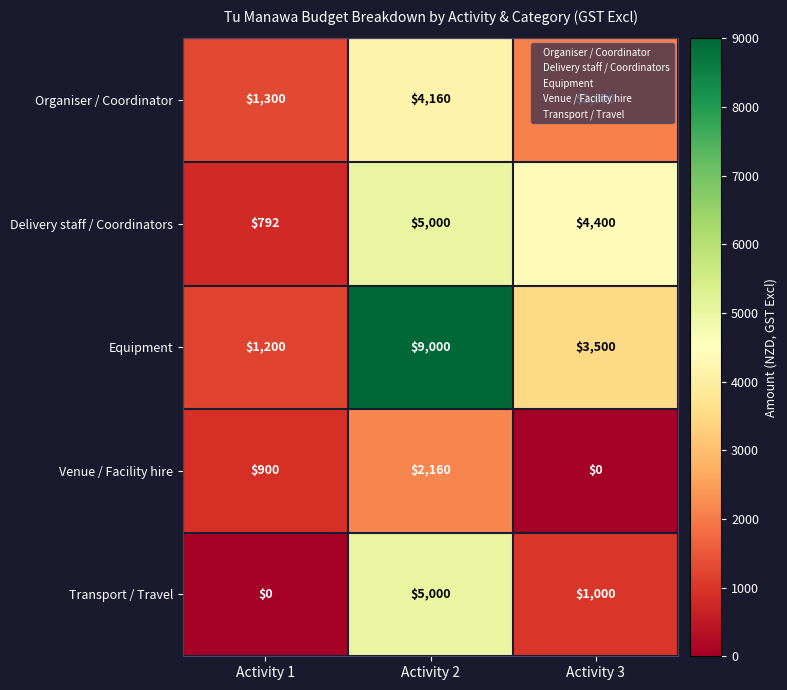

What value does the Venue / Facility hire series have at Activity 2, to the nearest 100?

2200